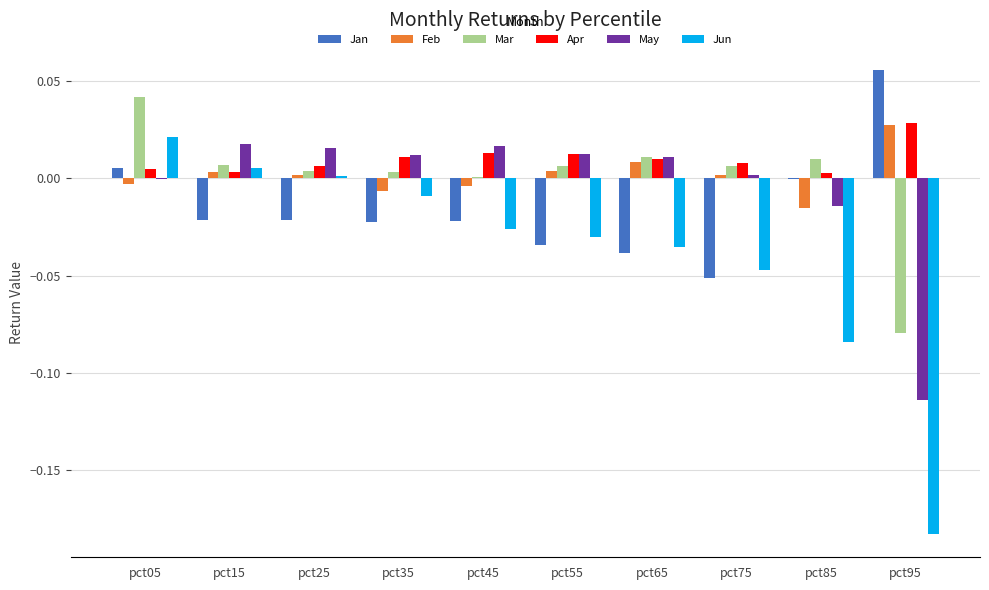

Which series changed the most between pct15 and pct75?

Jun